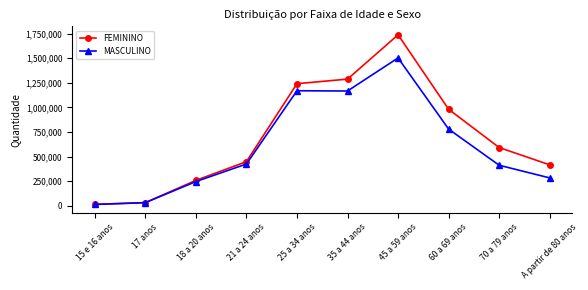

What are all the series names shown in the legend?

FEMININO, MASCULINO